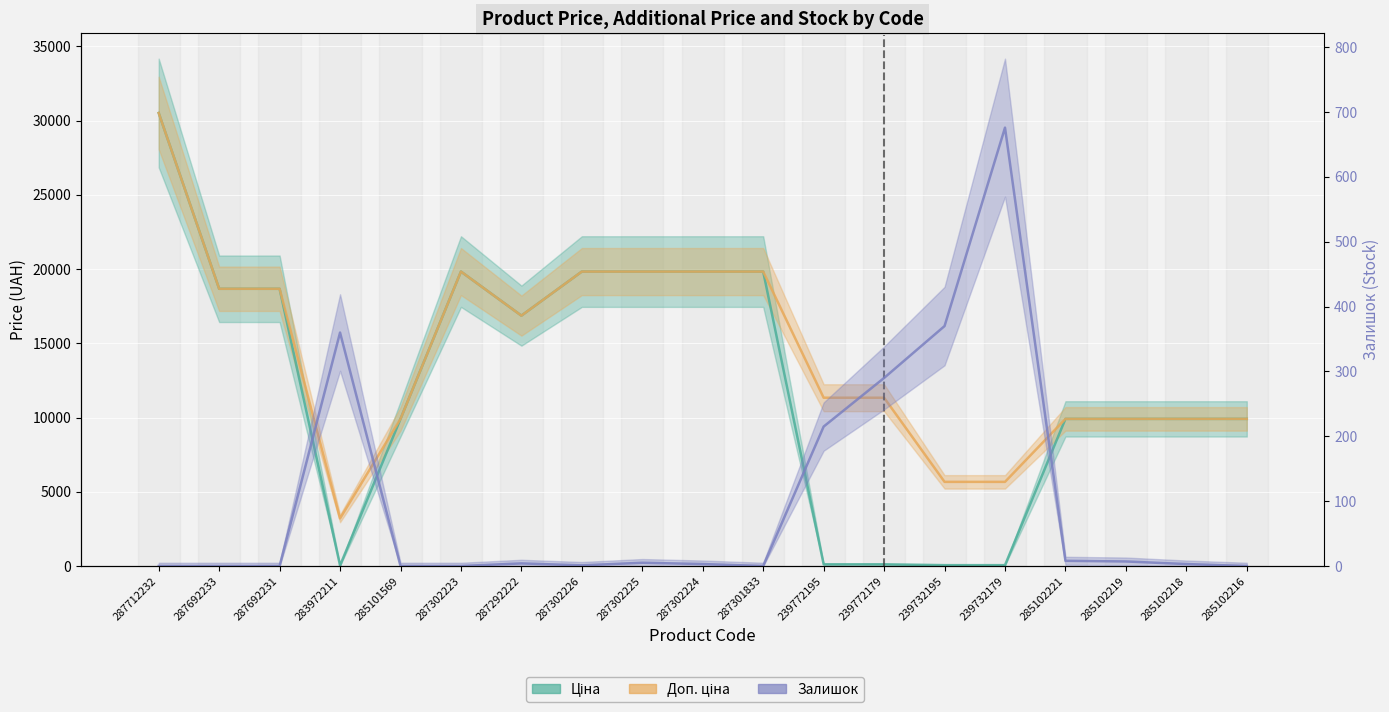

True or false: Ціна has more than 2 interior local peaks.

False